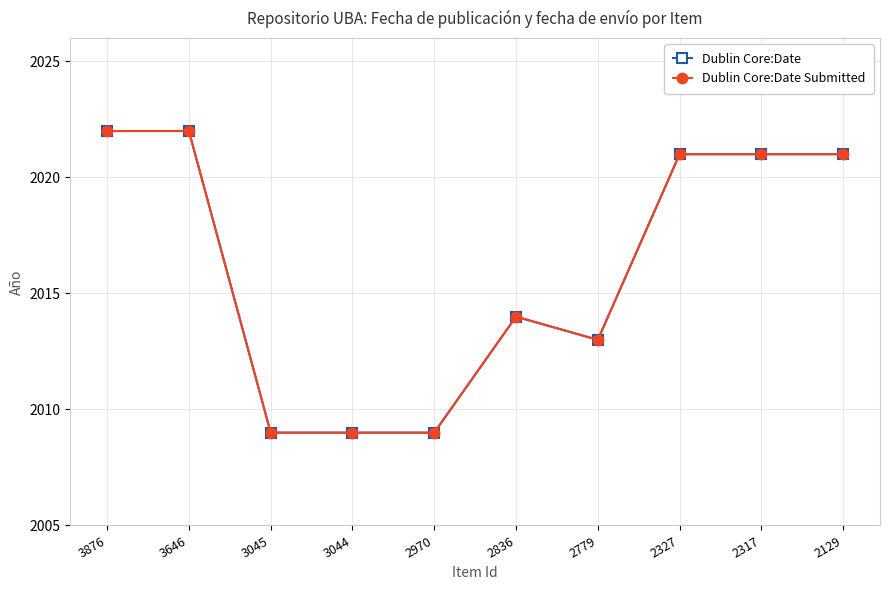

Between 2779 and 3045, which is larger?

2779